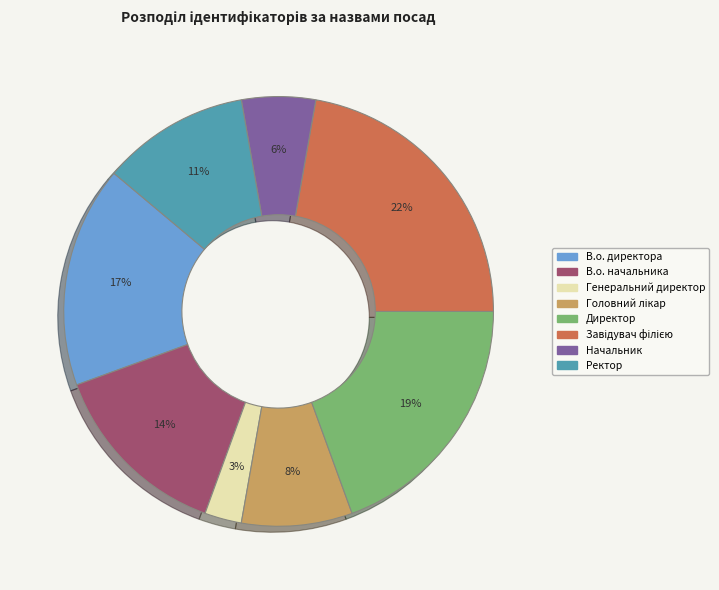

To the nearest percent, what percentage of the pie is Начальник?

6%